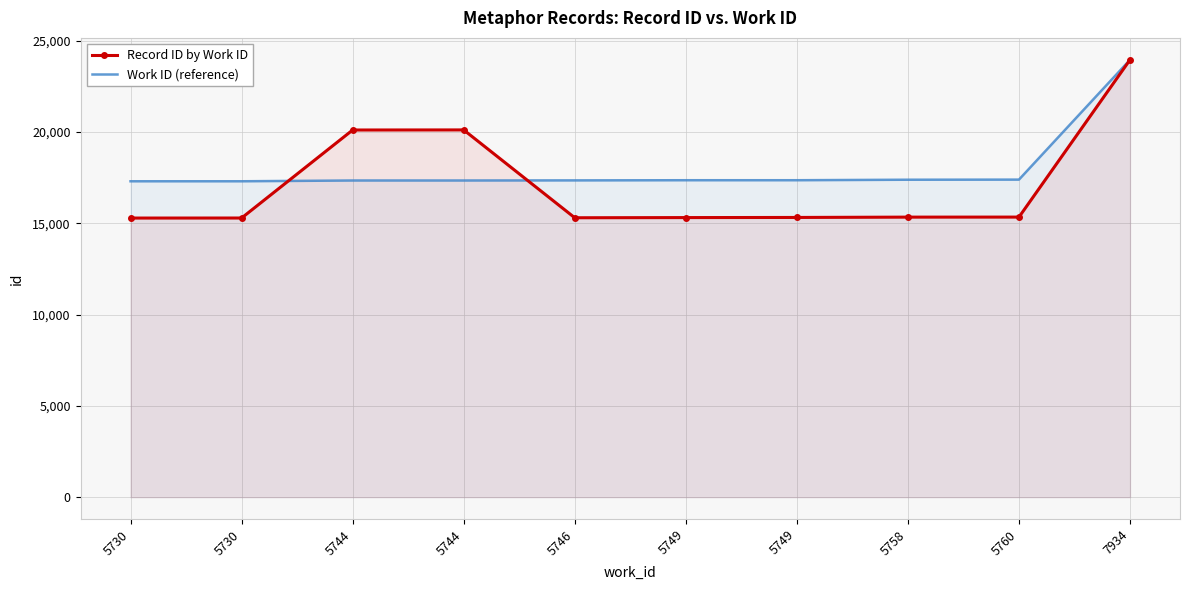

What is the average value of the Record ID by Work ID series?

17139.3